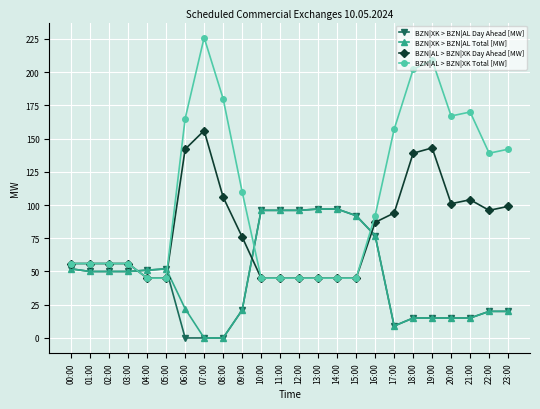

How many series are shown in this chart?

4